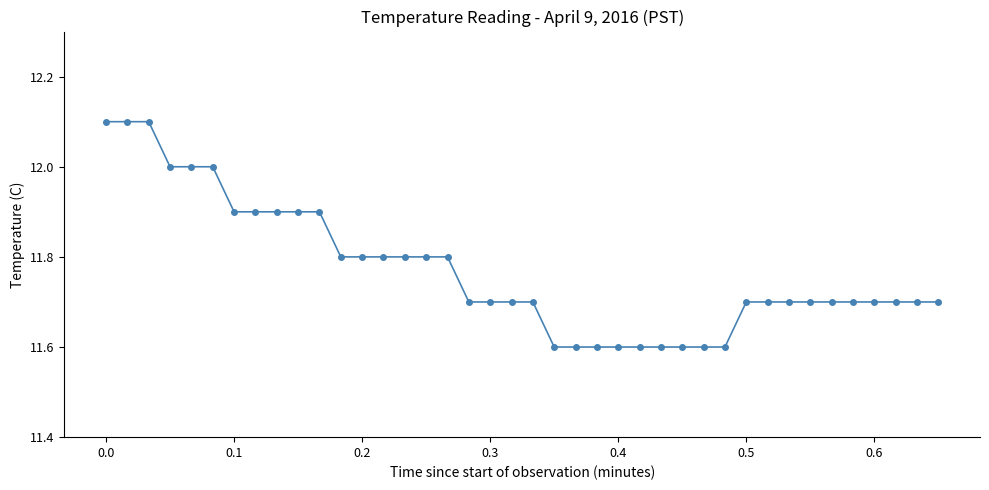

What is the average value?

11.8